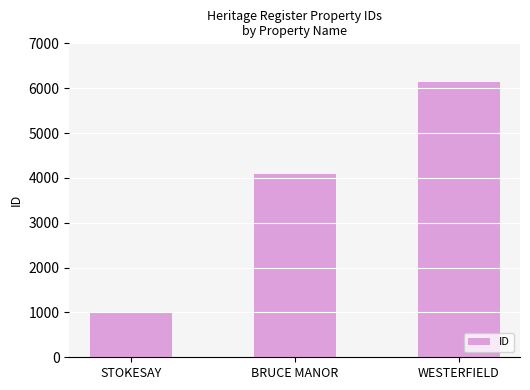

What is the change in value from STOKESAY to BRUCE MANOR?

+3063